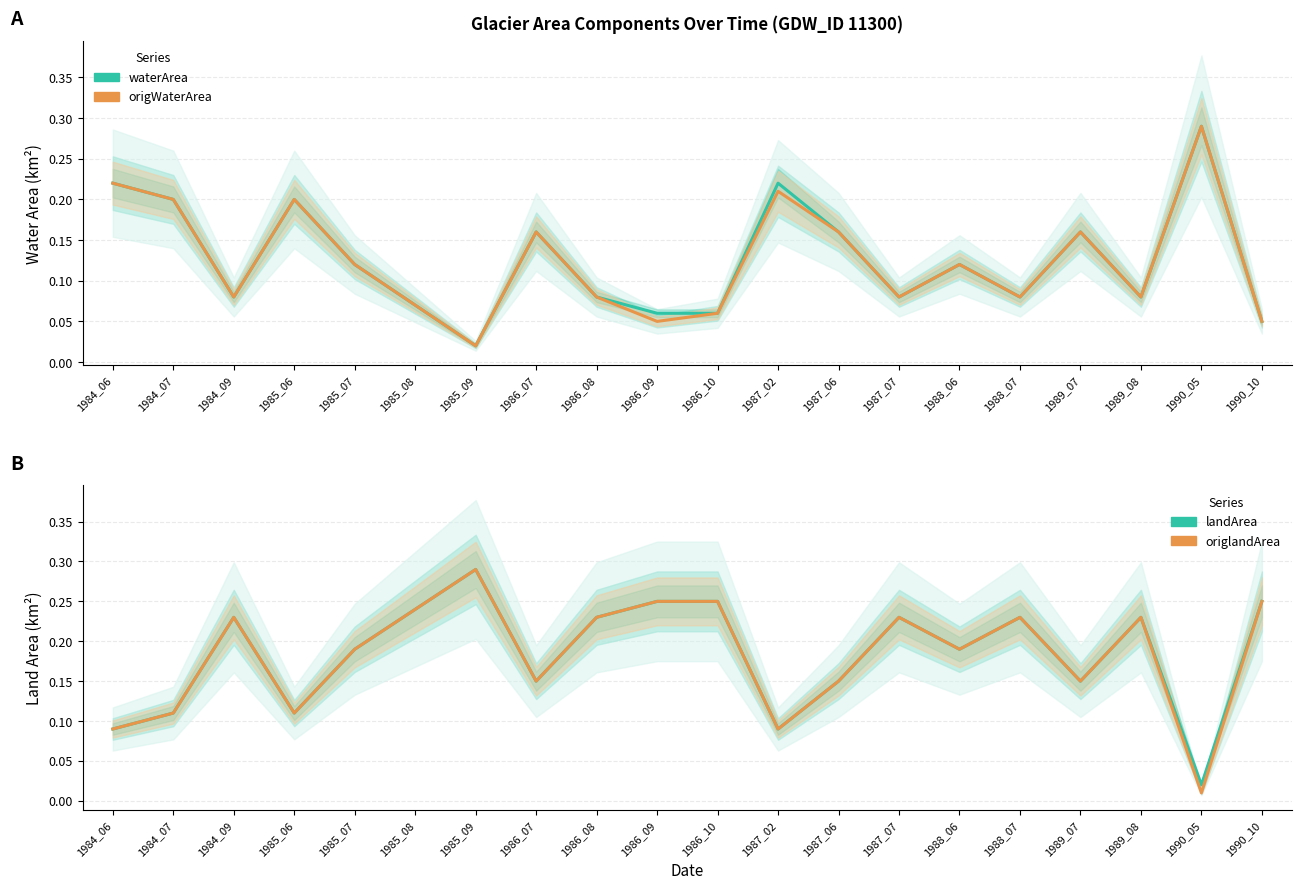

Rank the series at 1987_06 from lowest to highest value.

landArea, origlandArea, waterArea, origWaterArea